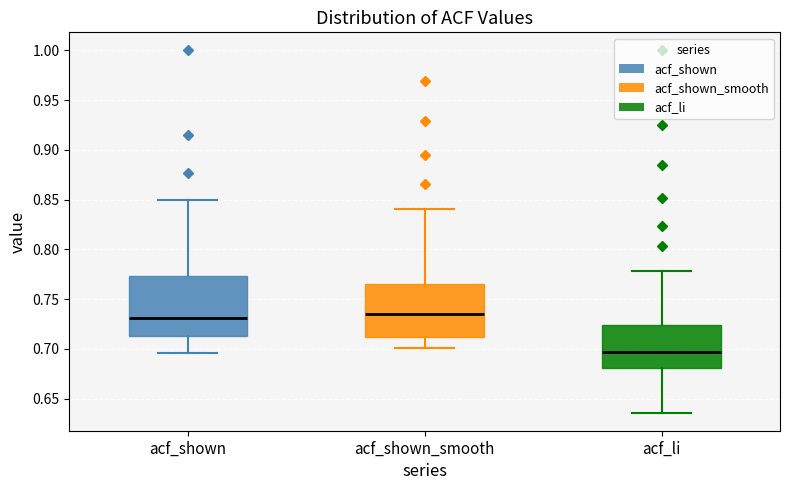

Which box's median line is the lowest?

acf_li